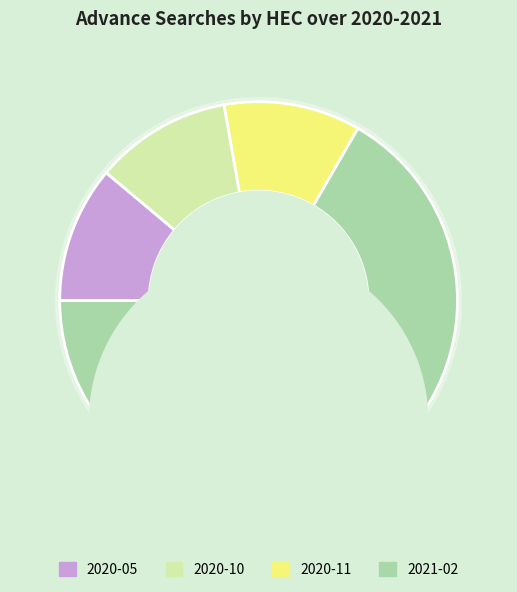

Is 2021-02 the majority of the pie?

Yes